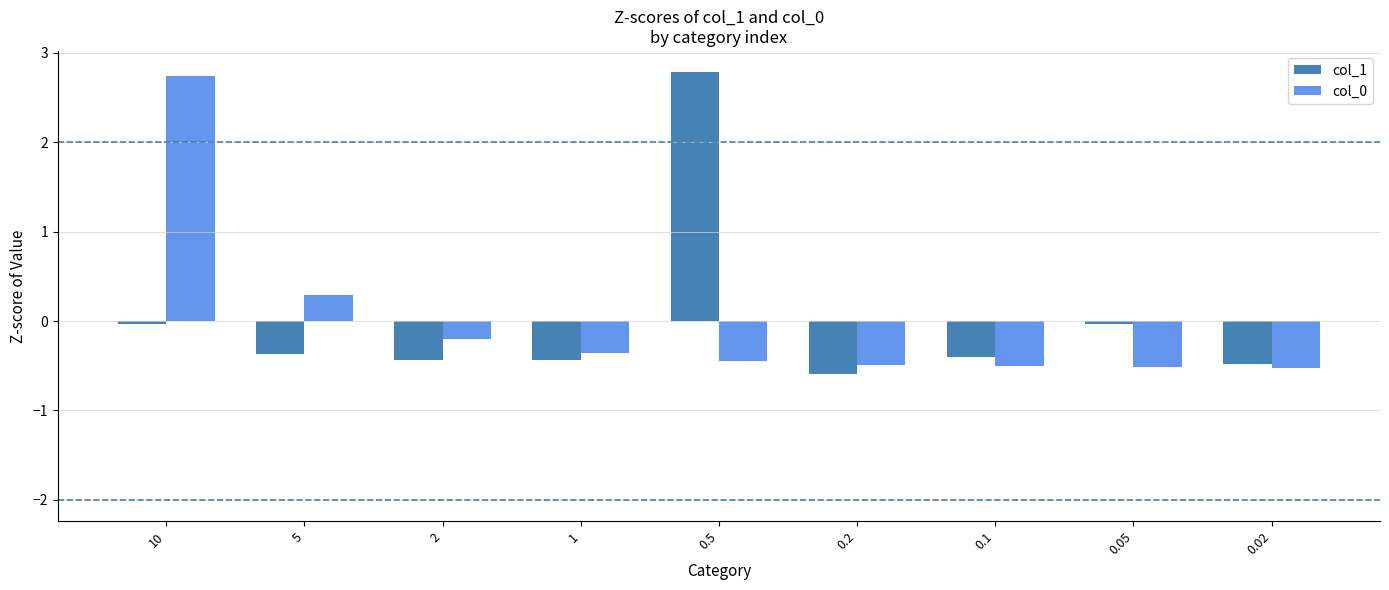

Which series has the largest range (max minus min)?

col_1